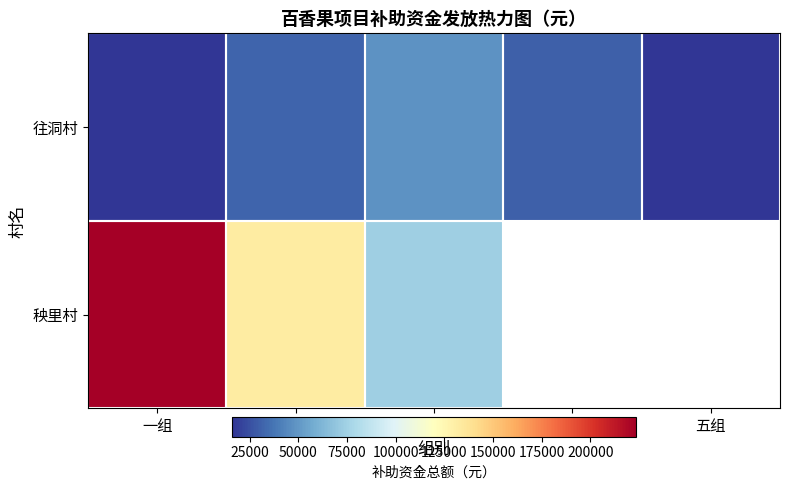

Between 五组 and 二组, which is larger?

二组